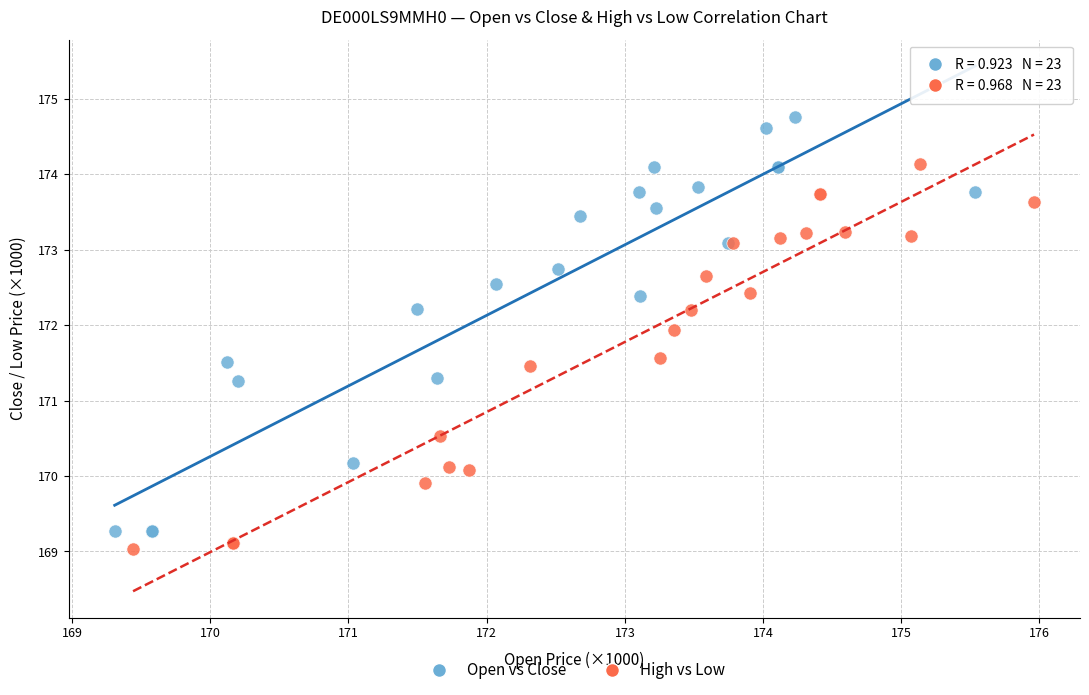

Which series has the widest spread of Y values?

Open vs Close